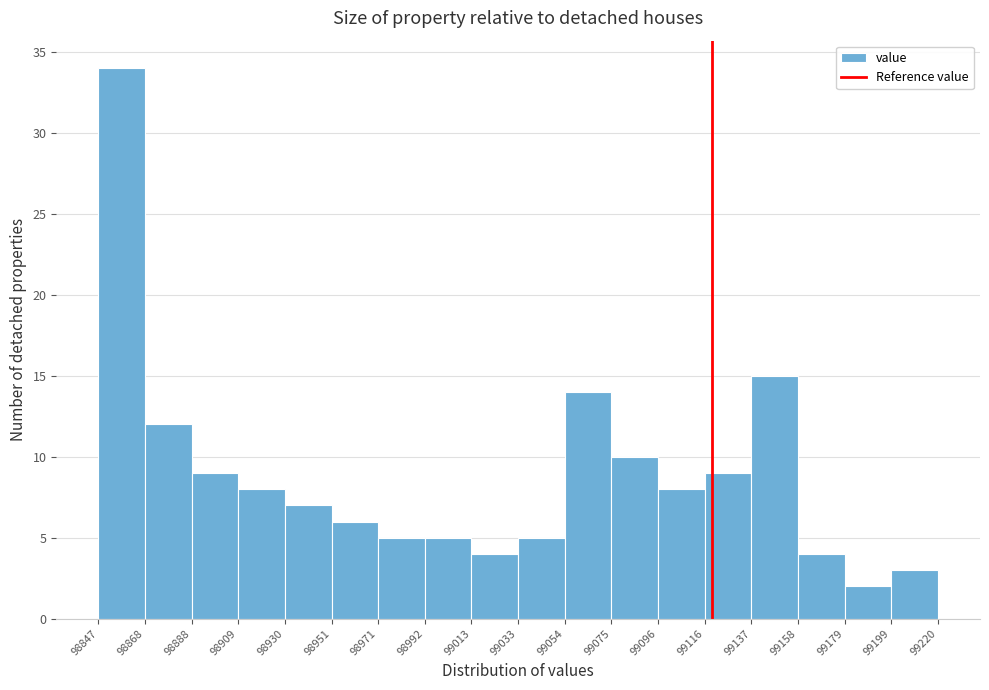

Reading left to right, transcribe this chart: for each bar, give the range it covers on the x-axis and its height. The values are not printed on the chart, so give them approximately, as read against the axis.

98847 to 98868: 34
98868 to 98888: 12
98888 to 98909: 9
98909 to 98930: 8
98930 to 98951: 7
98951 to 98971: 6
98971 to 98992: 5
98992 to 99013: 5
99013 to 99033: 4
99033 to 99054: 5
99054 to 99075: 14
99075 to 99096: 10
99096 to 99116: 8
99116 to 99137: 9
99137 to 99158: 15
99158 to 99179: 4
99179 to 99199: 2
99199 to 99220: 3